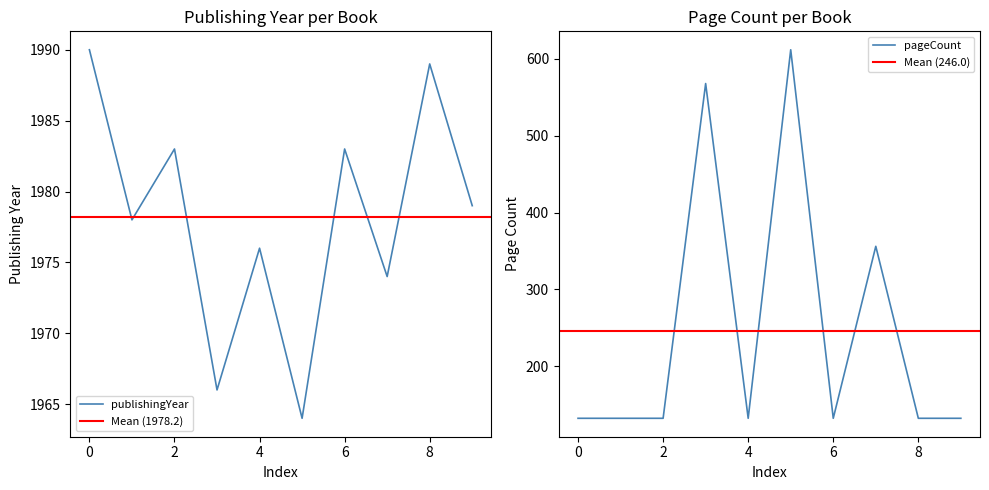

How many data points in publishingYear are above 1979?

4